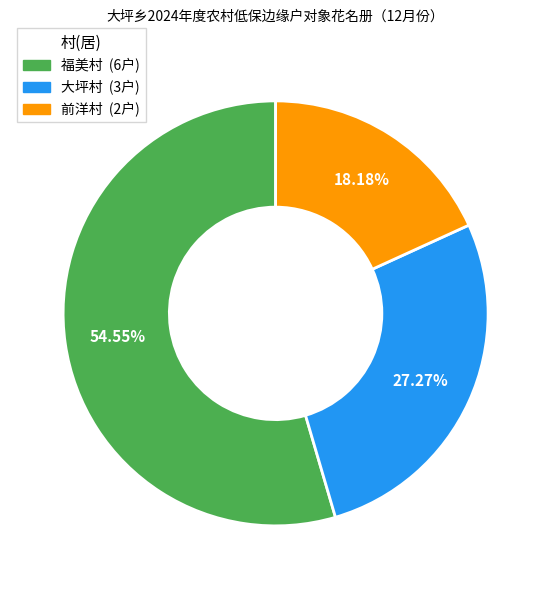

What is the smallest slice in the pie chart?

前洋村